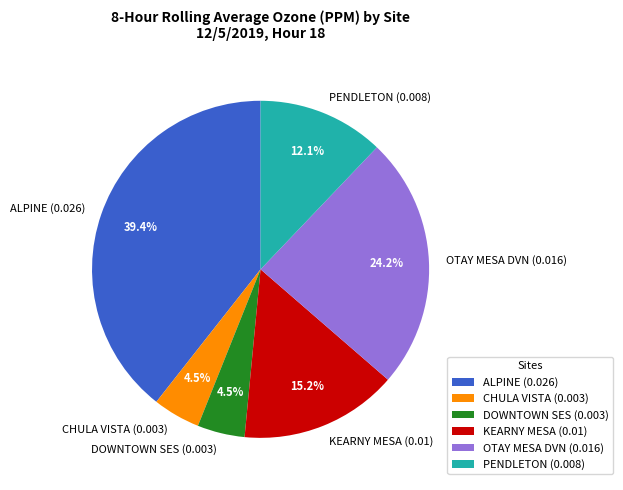

Which slice is the largest?

ALPINE